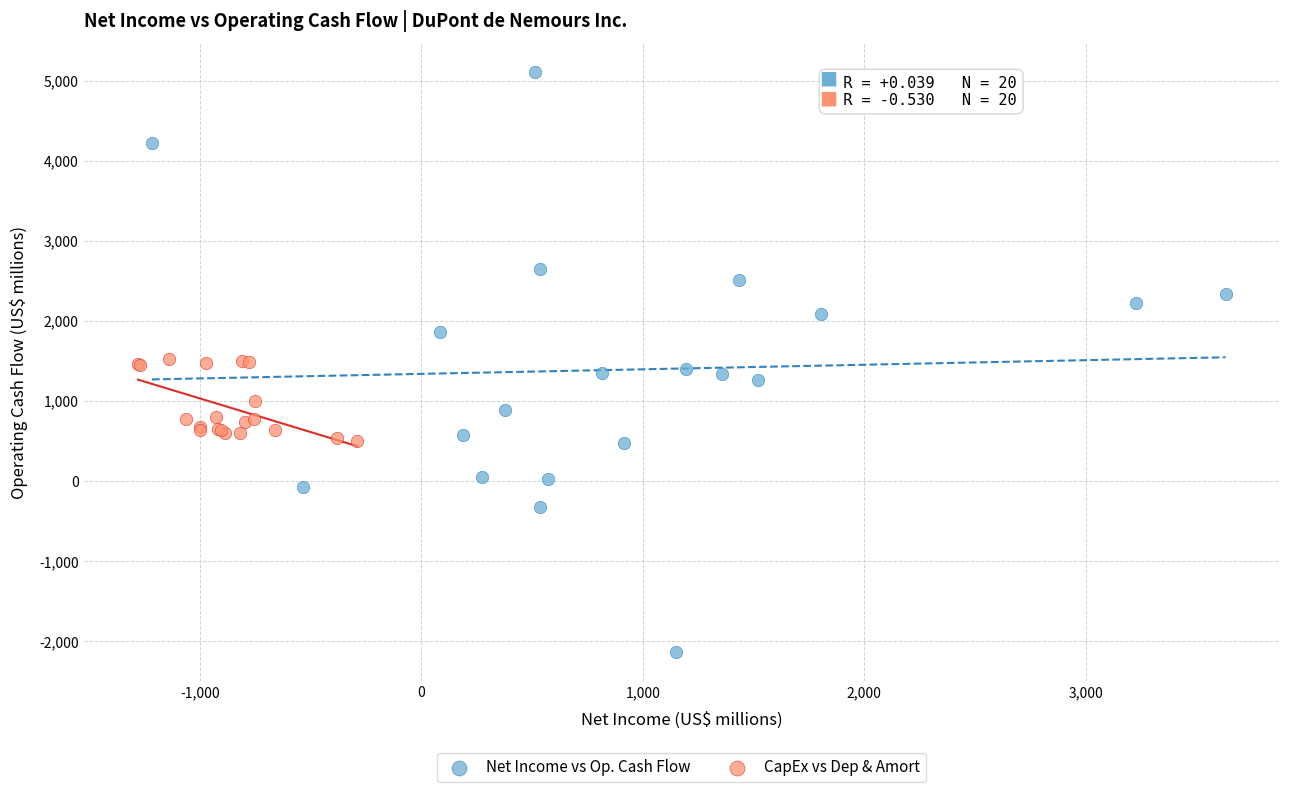

Which series reaches the maximum Y coordinate?

Net Income vs Op. Cash Flow